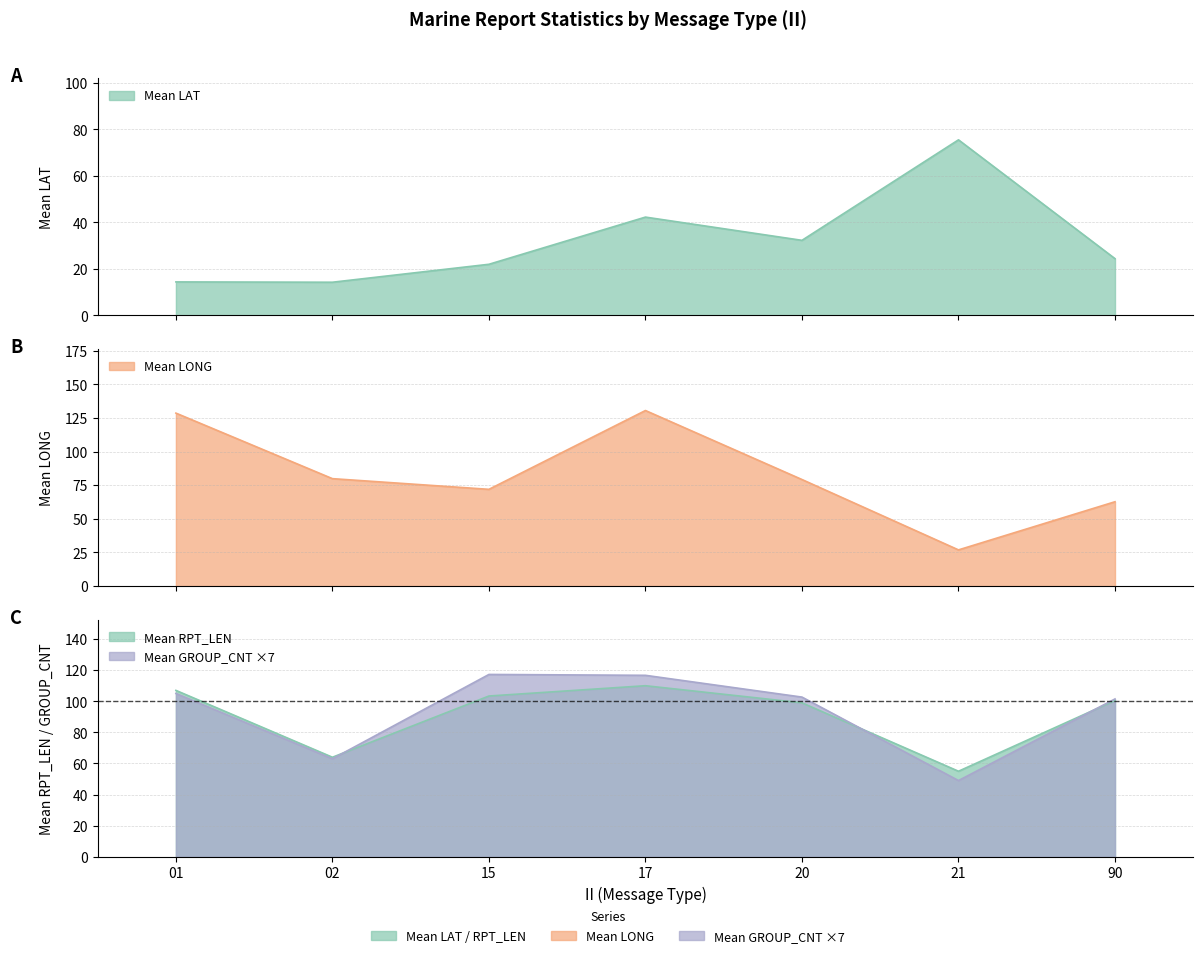

After their last crossing, which series has the higher values: Mean LONG or Mean GROUP_CNT?

Mean GROUP_CNT